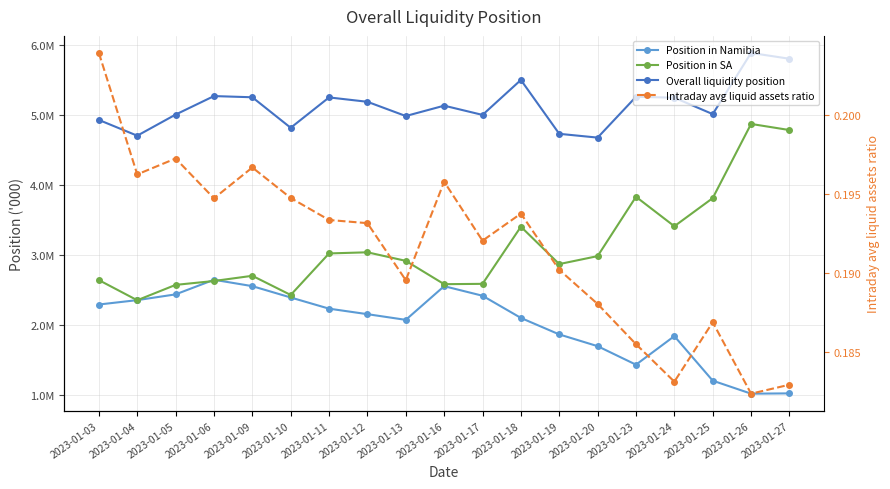

Does the chart have visible grid lines?

Yes